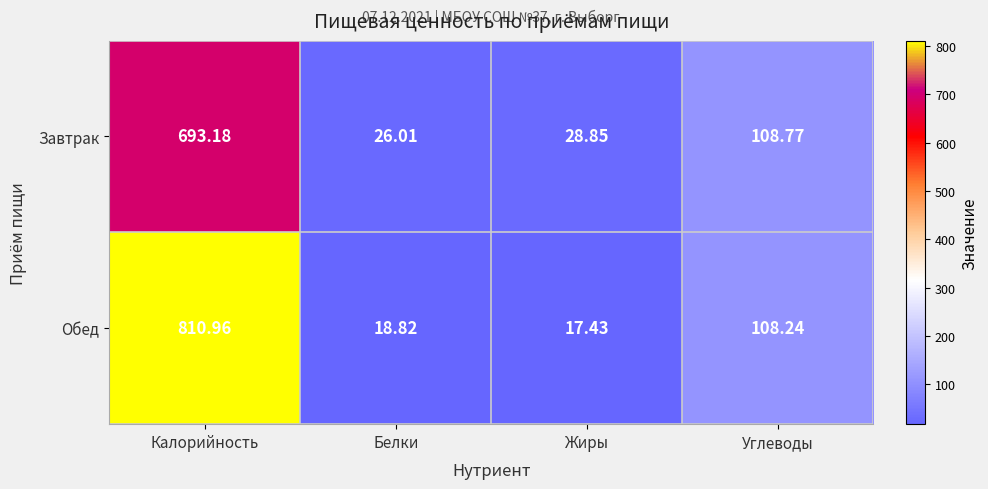

At which category is the sum across all series the highest?

Калорийность